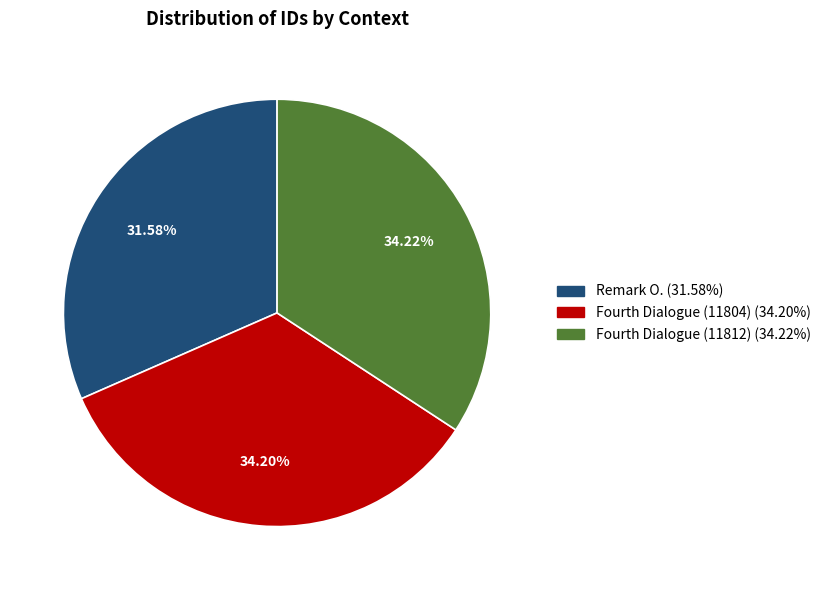

Which category has the smallest portion of the pie?

Remark O.